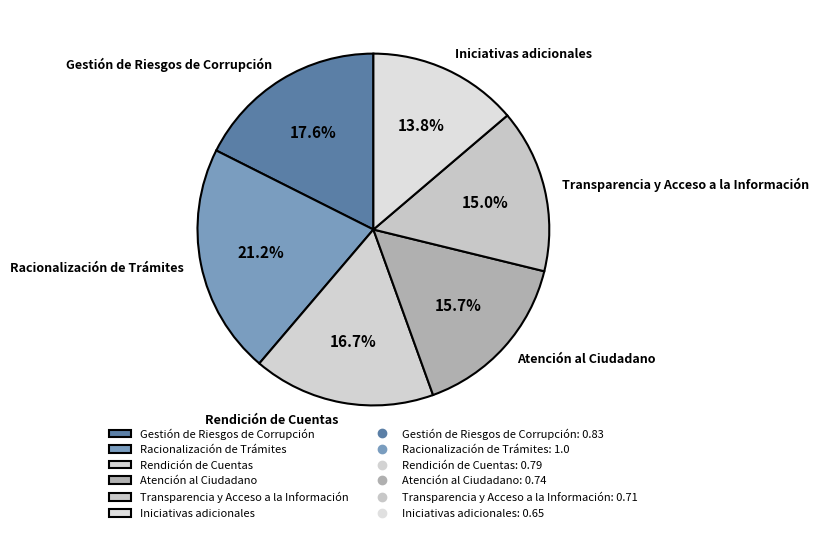

Is it true that Iniciativas adicionales is 8% of the pie?

False